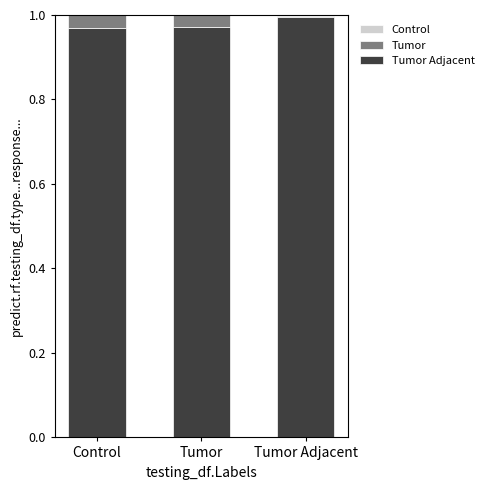

Count the Control values in the range 0 to 1.

3